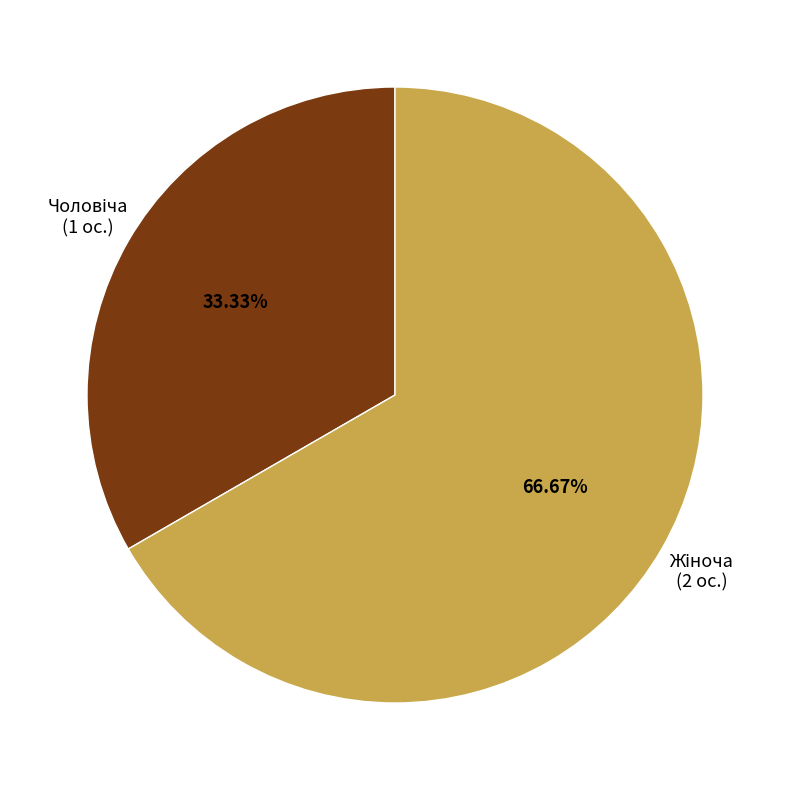

Does any single category account for the majority?

Yes